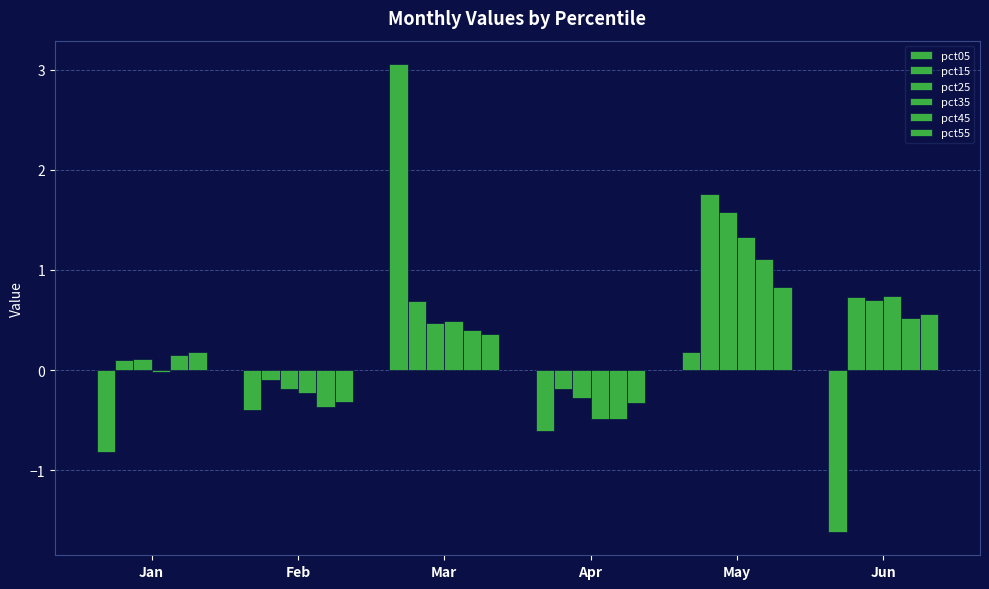

At Mar, list the series in order from largest to smallest.

pct05, pct15, pct35, pct25, pct45, pct55